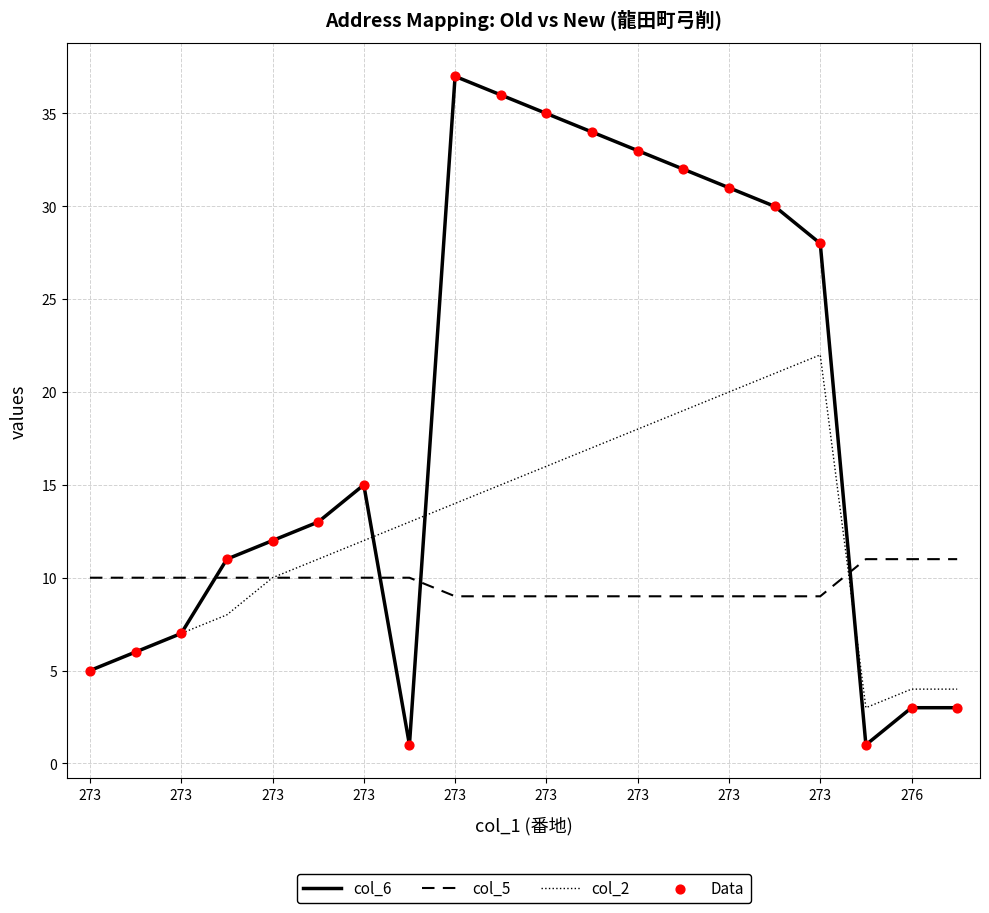

Which series has the largest total across all categories?

col_6